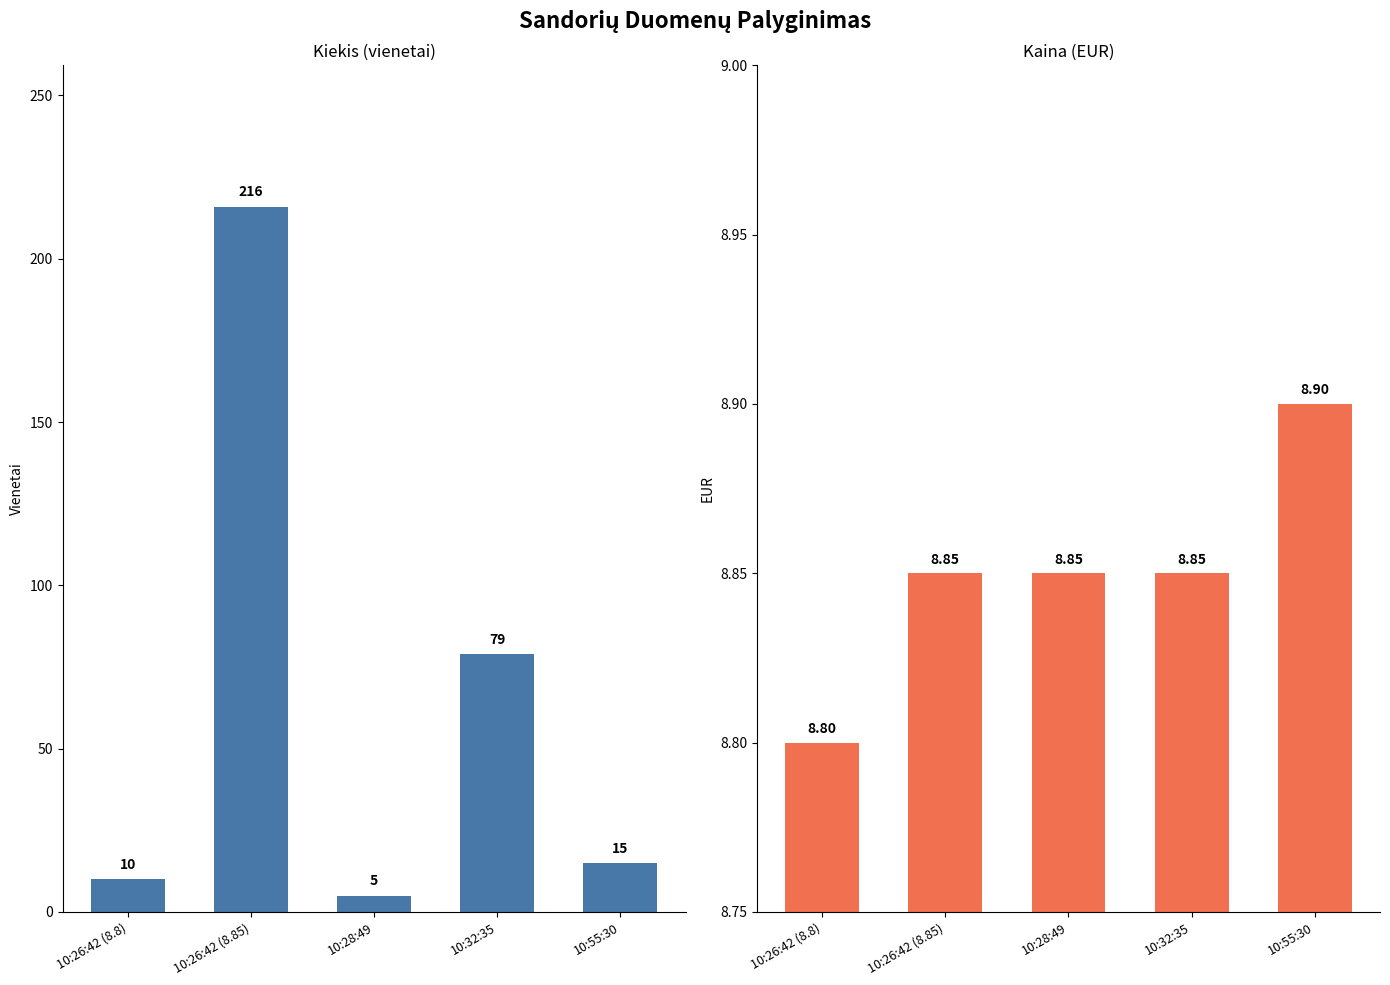

At which label is Kiekis closest to 110?

10:32:35